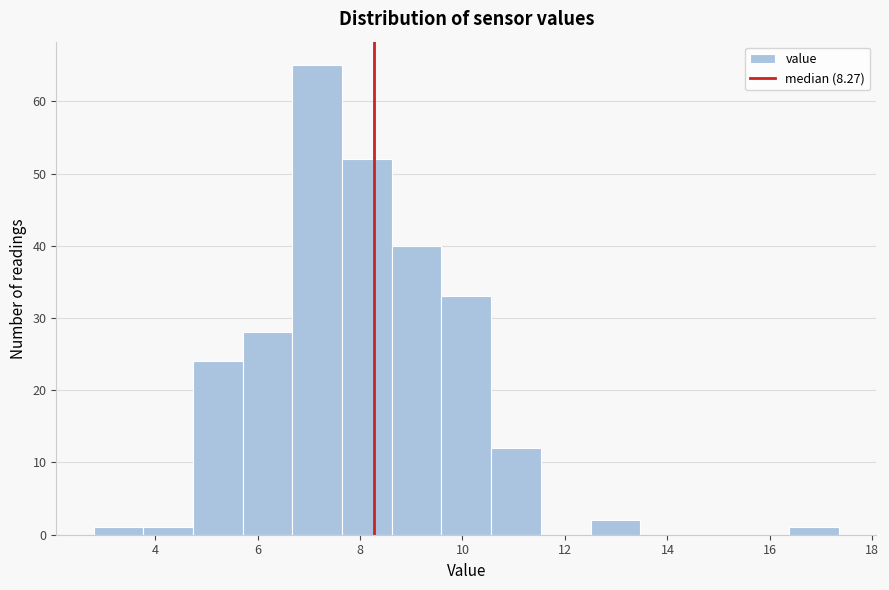

Reading left to right, list every bar in this chart as the range it spans on the x-axis followed by its height. Neither the bar edges nor the heights are printed on the chart, so give them approximately, as read against the axes.

2.8 to 3.8: 1
3.8 to 4.8: 1
4.8 to 5.8: 24
5.8 to 6.6: 28
6.6 to 7.6: 65
7.6 to 8.6: 52
8.6 to 9.6: 40
9.6 to 10.6: 33
10.6 to 11.6: 12
11.6 to 12.6: 0
12.6 to 13.4: 2
13.4 to 14.4: 0
14.4 to 15.4: 0
15.4 to 16.4: 0
16.4 to 17.4: 1